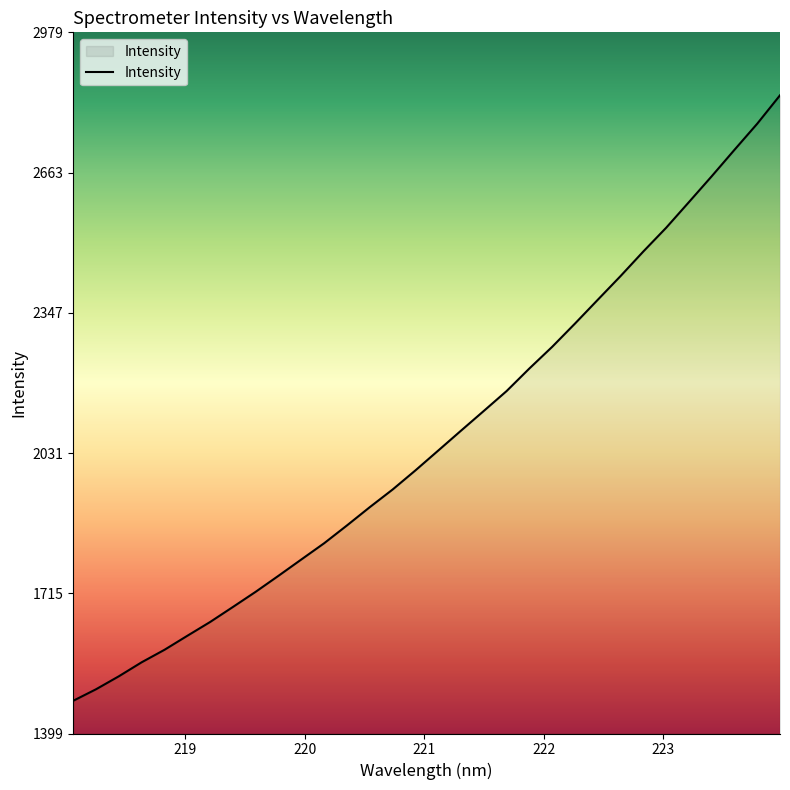

What is the greatest value displayed?

2837.4